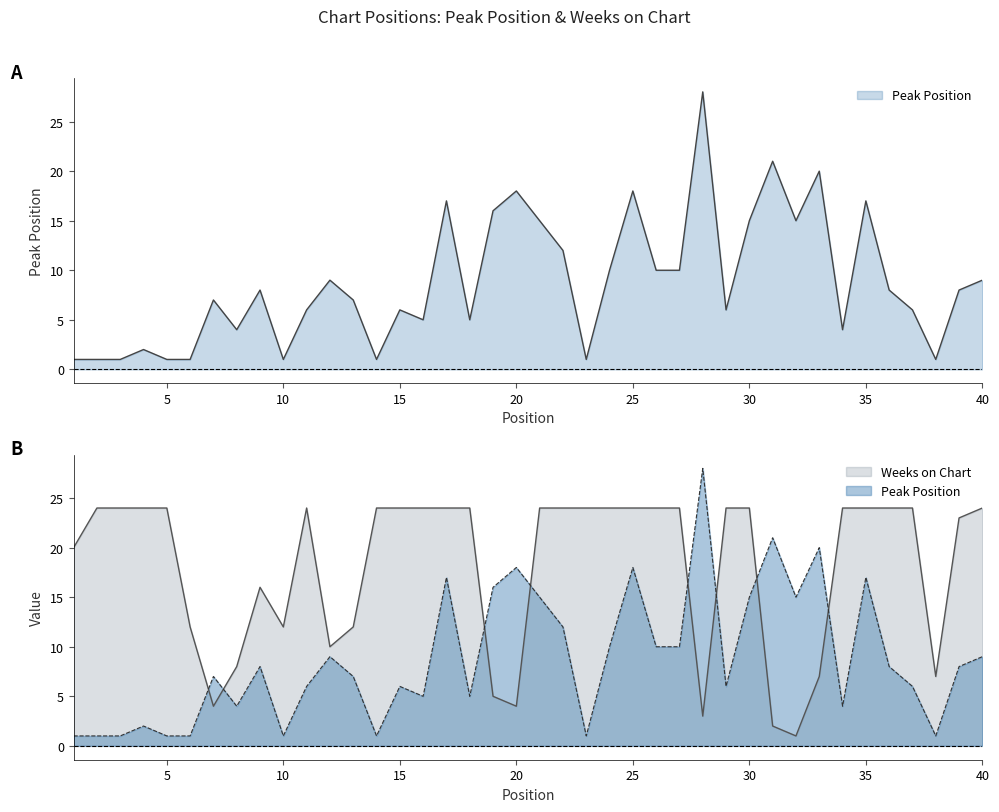

The Weeks on Chart series shows 1 at 19. True or false?

False